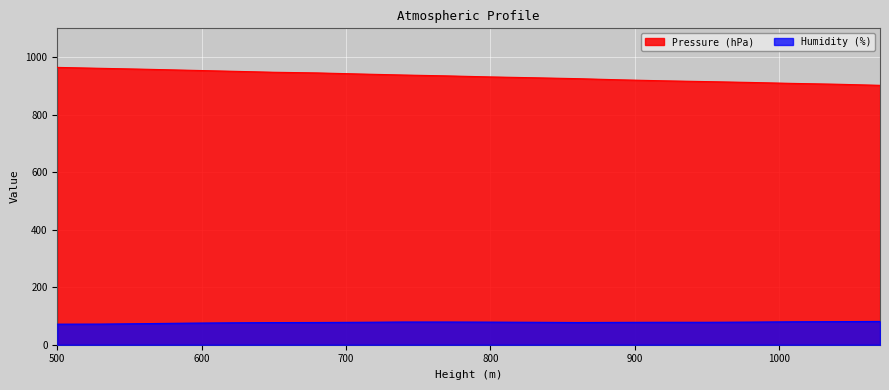

At how many categories does at least one series exceed 855?

20